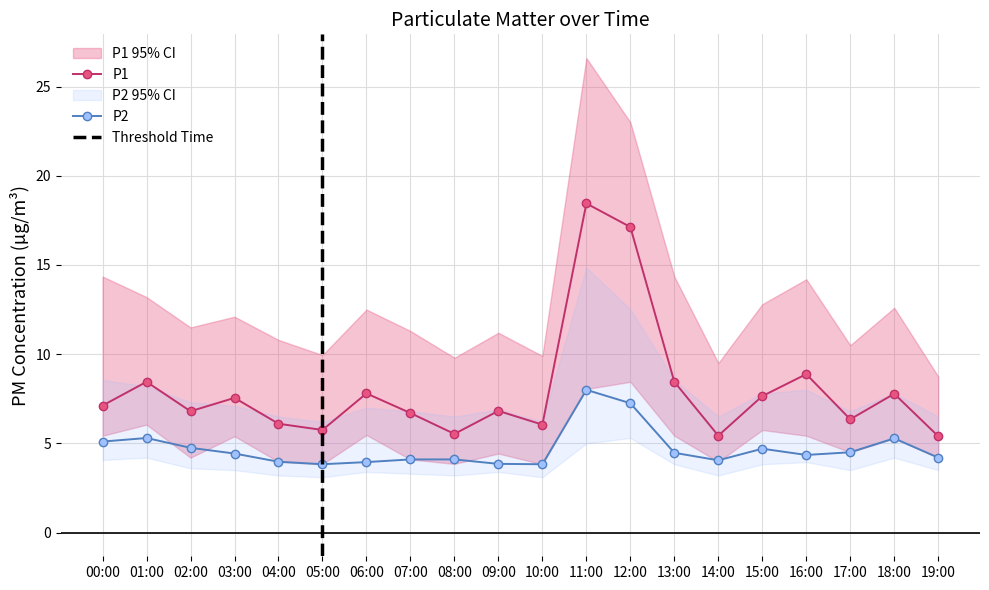

Reading right to left, what are all the values shown in this chart?

P1: 19:00=5.4	18:00=7.8	17:00=6.3	16:00=8.9	15:00=7.7	14:00=5.4	13:00=8.4	12:00=17.1	11:00=18.4	10:00=6.0	09:00=6.8	08:00=5.5	07:00=6.7	06:00=7.8	05:00=5.8	04:00=6.1	03:00=7.5	02:00=6.8	01:00=8.4	00:00=7.1
P1_upper: 19:00=8.8	18:00=12.6	17:00=10.5	16:00=14.2	15:00=12.8	14:00=9.5	13:00=14.3	12:00=23.0	11:00=26.6	10:00=9.9	09:00=11.2	08:00=9.8	07:00=11.3	06:00=12.5	05:00=9.9	04:00=10.8	03:00=12.1	02:00=11.5	01:00=13.2	00:00=14.3
P1_lower: 19:00=4.2	18:00=5.3	17:00=4.5	16:00=5.4	15:00=5.8	14:00=4.0	13:00=5.4	12:00=8.4	11:00=8.1	10:00=3.8	09:00=4.4	08:00=3.9	07:00=4.1	06:00=5.5	05:00=3.8	04:00=4.0	03:00=5.4	02:00=4.2	01:00=6.0	00:00=5.4
P2: 19:00=4.2	18:00=5.3	17:00=4.5	16:00=4.3	15:00=4.7	14:00=4.0	13:00=4.5	12:00=7.2	11:00=8.0	10:00=3.8	09:00=3.9	08:00=4.1	07:00=4.1	06:00=4.0	05:00=3.8	04:00=4.0	03:00=4.4	02:00=4.8	01:00=5.3	00:00=5.1
P2_upper: 19:00=6.5	18:00=7.8	17:00=6.8	16:00=8.0	15:00=7.8	14:00=6.5	13:00=8.6	12:00=12.5	11:00=14.8	10:00=6.2	09:00=6.9	08:00=6.5	07:00=6.8	06:00=7.0	05:00=6.2	04:00=6.5	03:00=7.1	02:00=7.3	01:00=8.2	00:00=8.6
P2_lower: 19:00=3.5	18:00=4.2	17:00=3.5	16:00=4.0	15:00=3.8	14:00=3.2	13:00=3.8	12:00=5.3	11:00=5.0	10:00=3.1	09:00=3.4	08:00=3.2	07:00=3.3	06:00=3.4	05:00=3.1	04:00=3.2	03:00=3.5	02:00=3.6	01:00=4.2	00:00=4.1